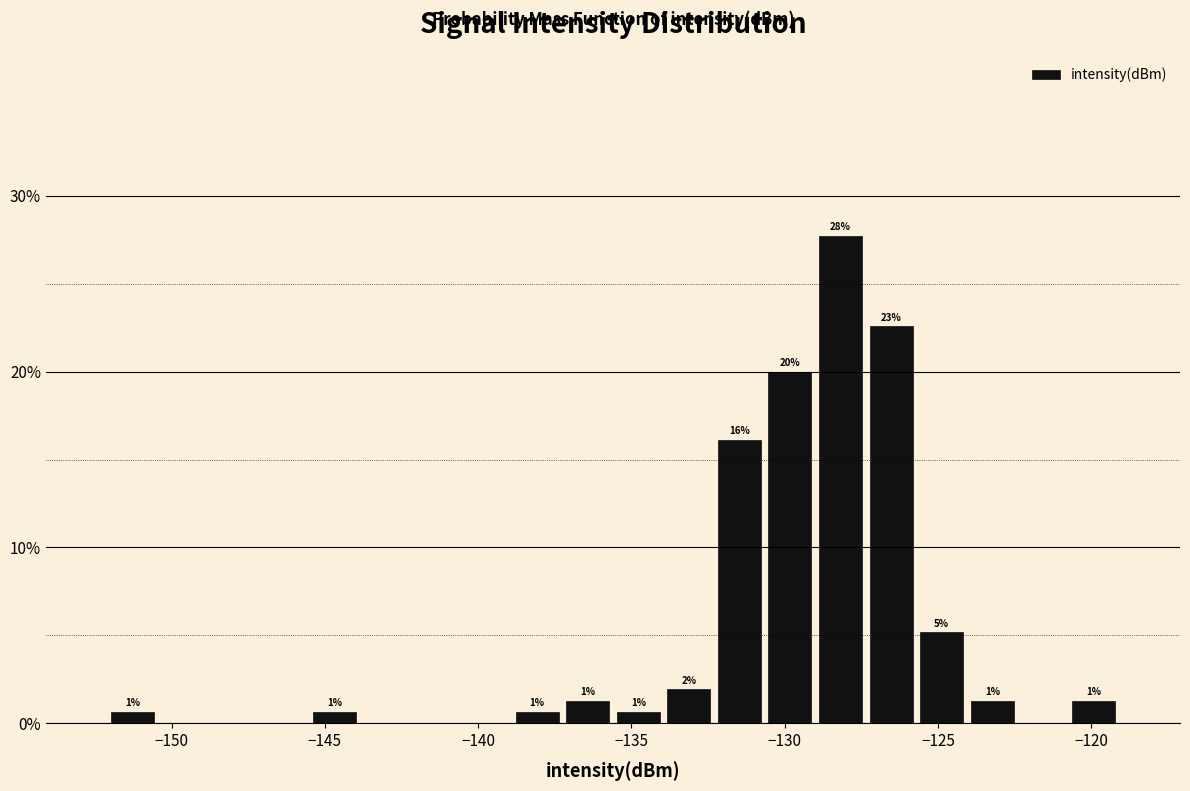

Read against the x-axis, roughly where is the centre of the tallest bar?

-128.0